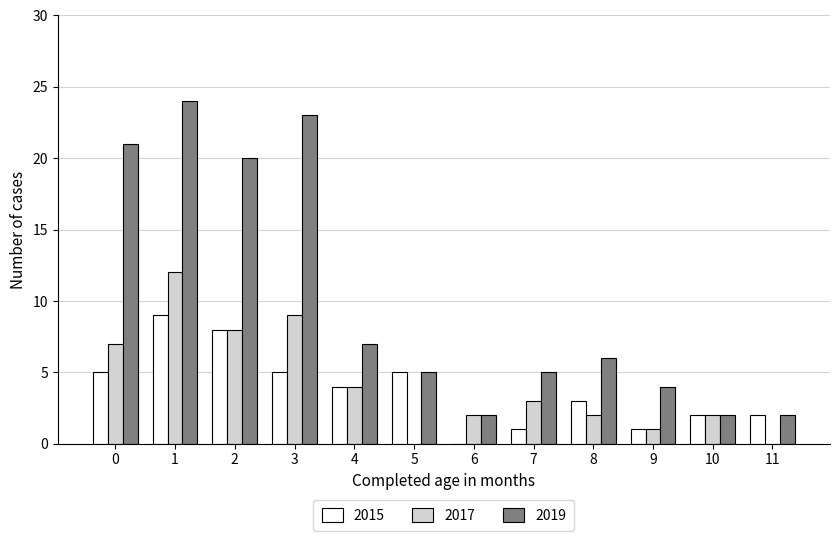

At which label does 2017 reach its peak?

1